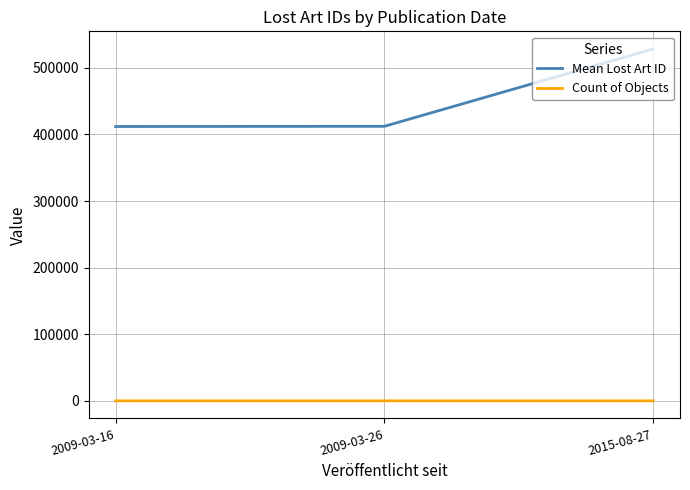

How many categories are shown in the chart?

3